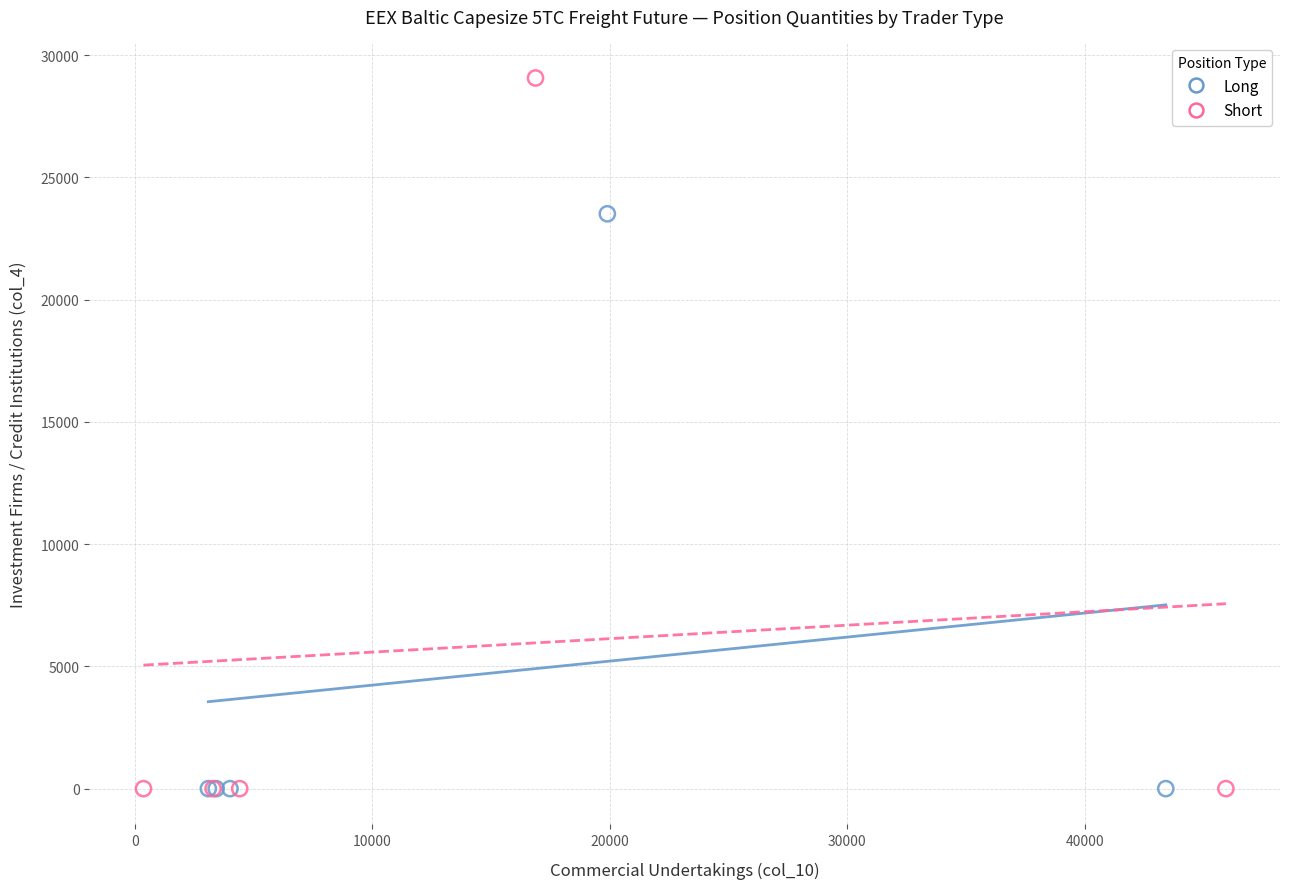

Which series has the largest Y range (max minus min)?

Short